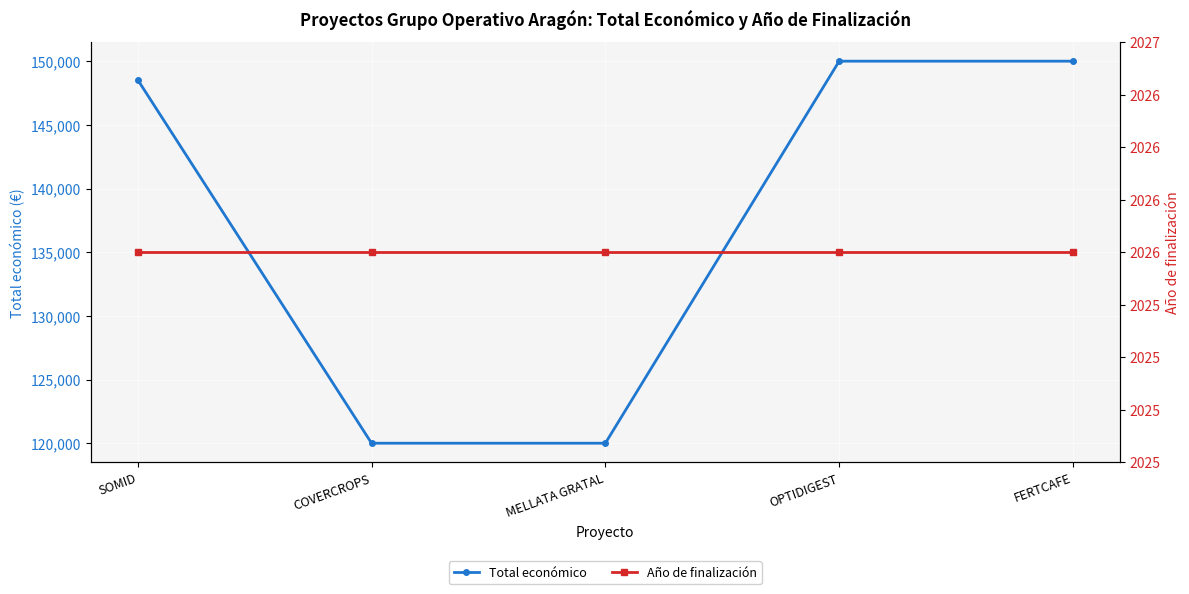

What is the sum of the Total económico values at OPTIDIGEST and MELLATA GRATAL?

270000